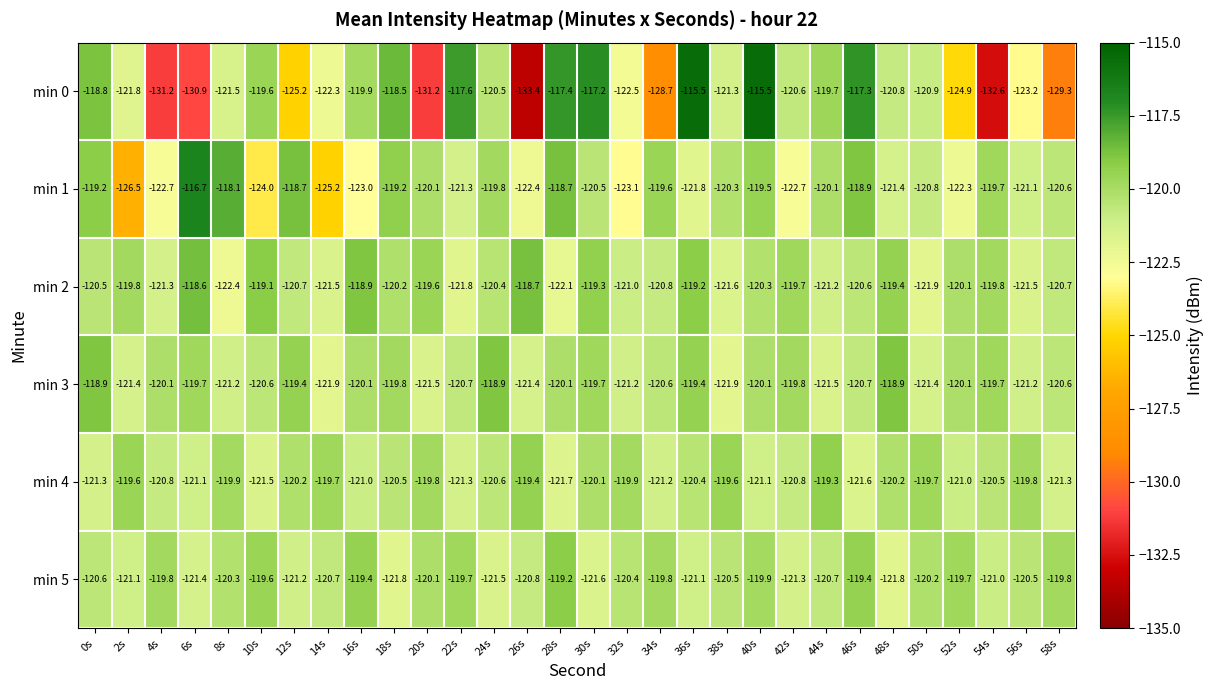

Read the min 4 value at 56s.

-119.8